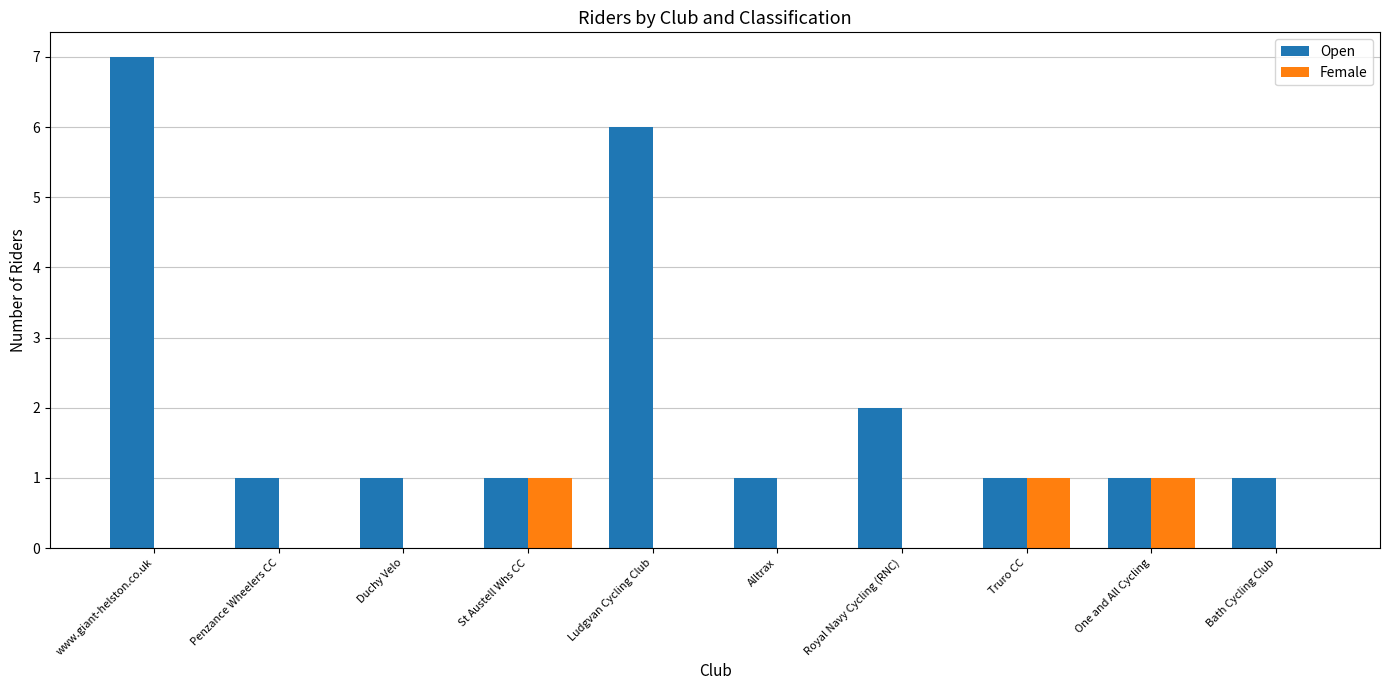

Read the Open value at Truro CC.

1